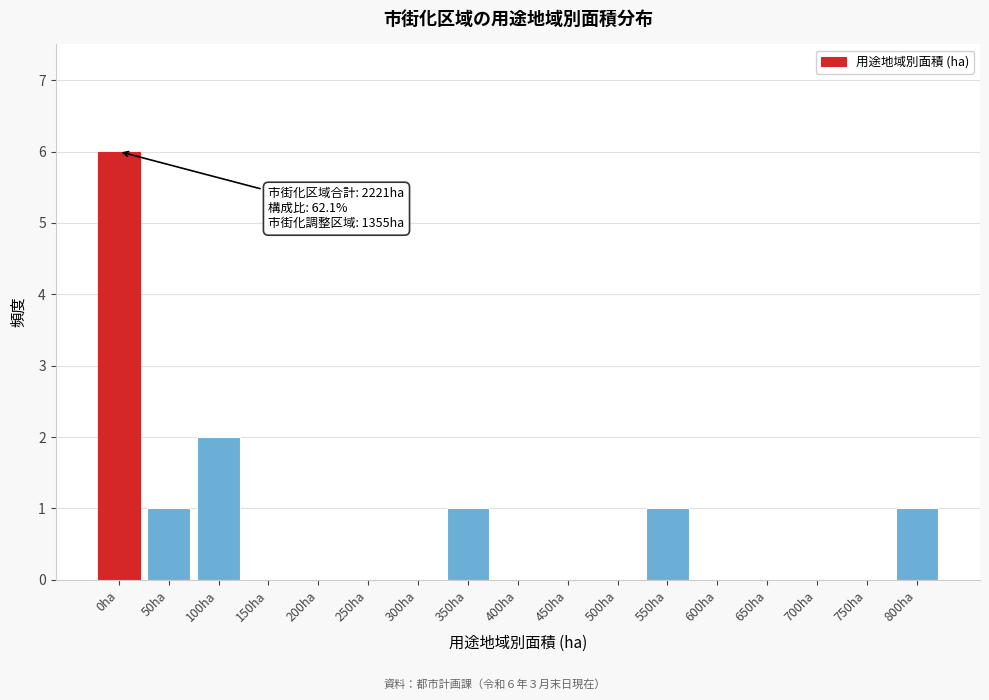

Reading left to right, transcribe all the data shown in this chart.

0ha=6	50ha=1	100ha=2	150ha=0	200ha=0	250ha=0	300ha=0	350ha=1	400ha=0	450ha=0	500ha=0	550ha=1	600ha=0	650ha=0	700ha=0	750ha=0	800ha=1